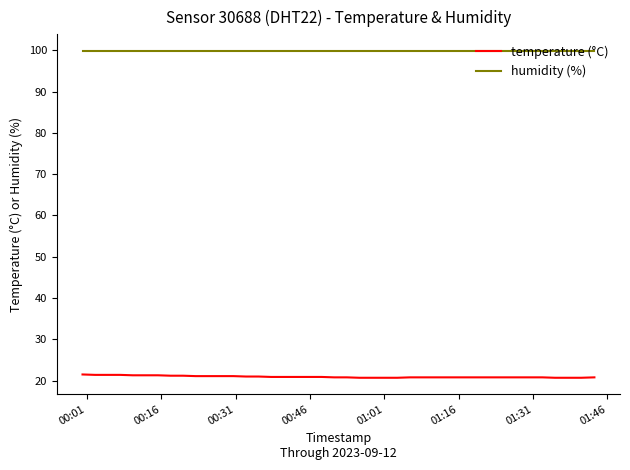

List the series in order of their overall mean, lowest first.

temperature (°C), humidity (%)